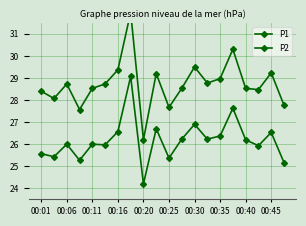

True or false: P2 and P1 cross at least once.

False